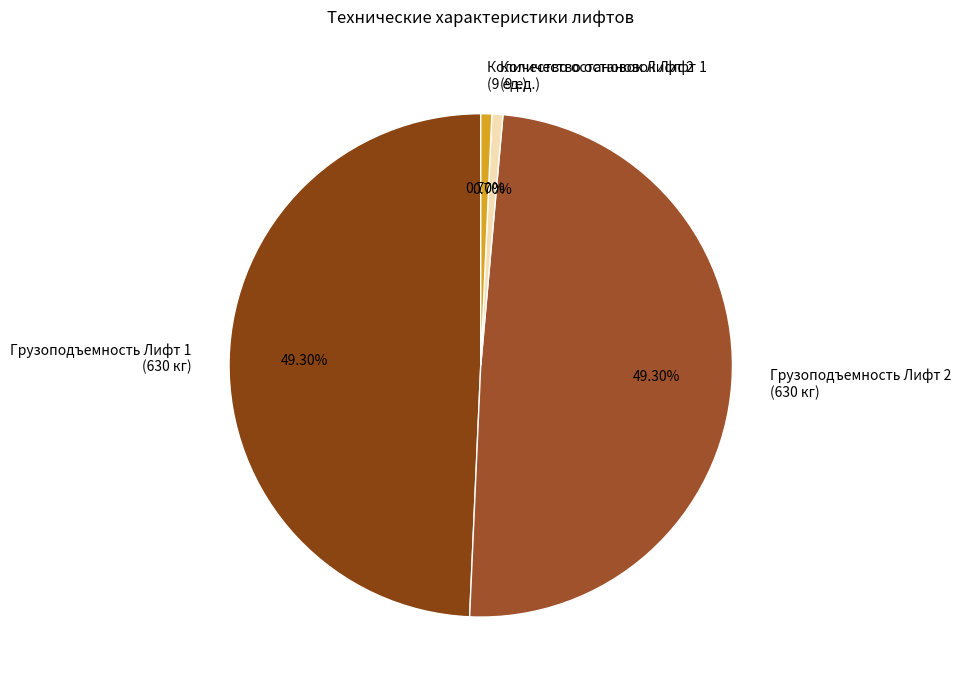

How many segments does this pie chart have?

4